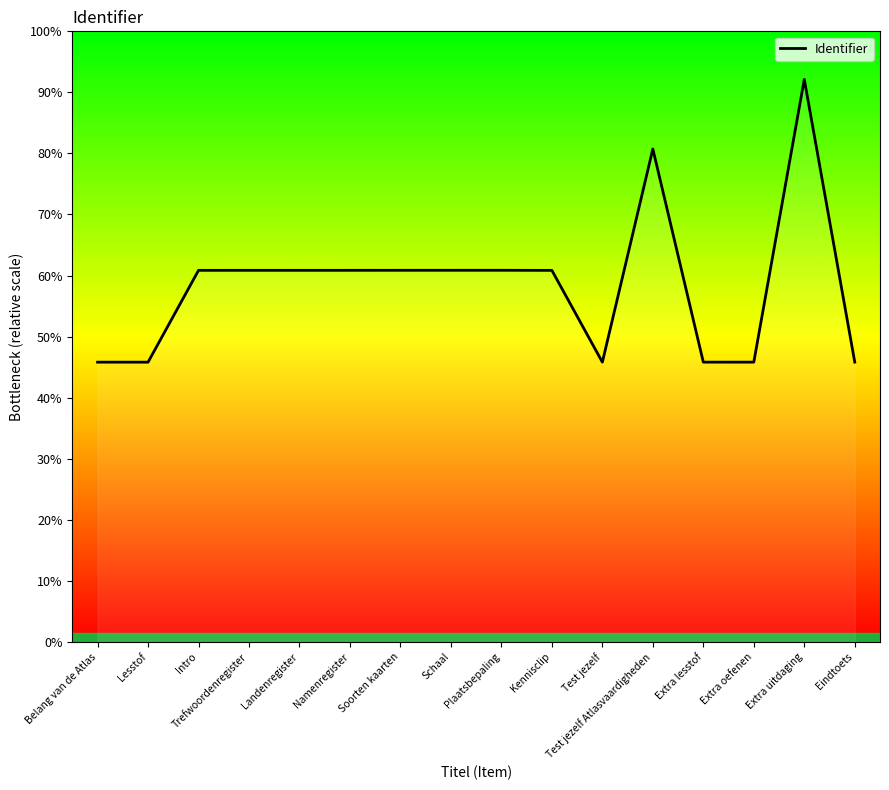

The chart shows a value of 6567499 at Plaatsbepaling. True or false?

False